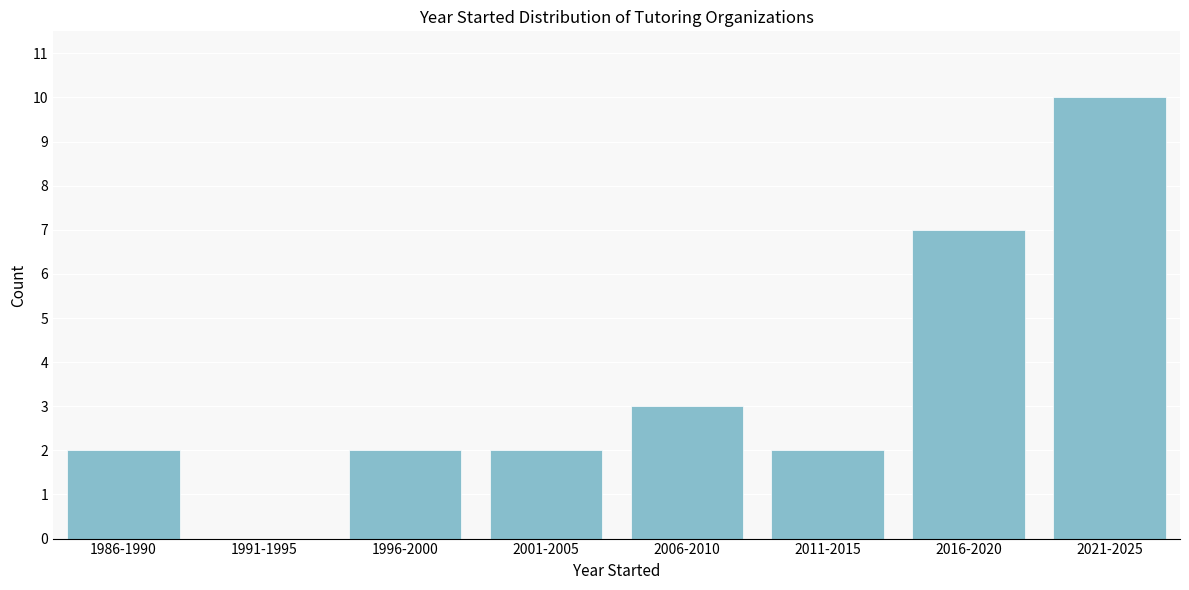

Reading left to right, what are all the values shown in this chart?

1986-1990=2	1991-1995=0	1996-2000=2	2001-2005=2	2006-2010=3	2011-2015=2	2016-2020=7	2021-2025=10